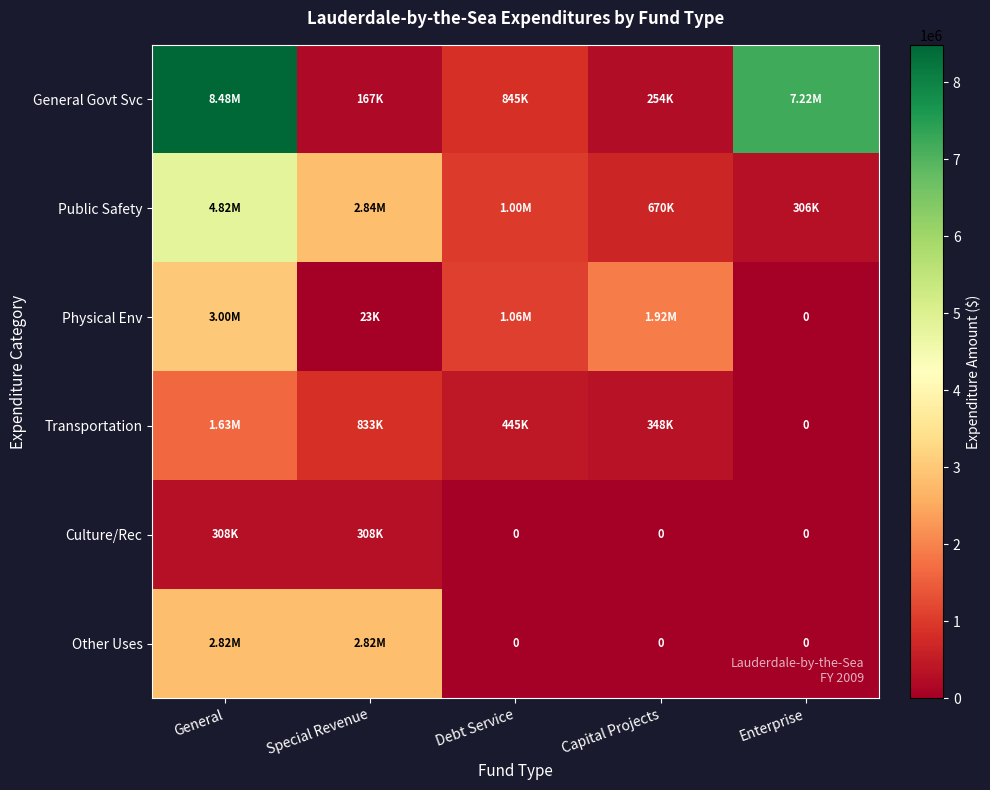

The value of General Govt Svc at General is 8484646. True or false?

True